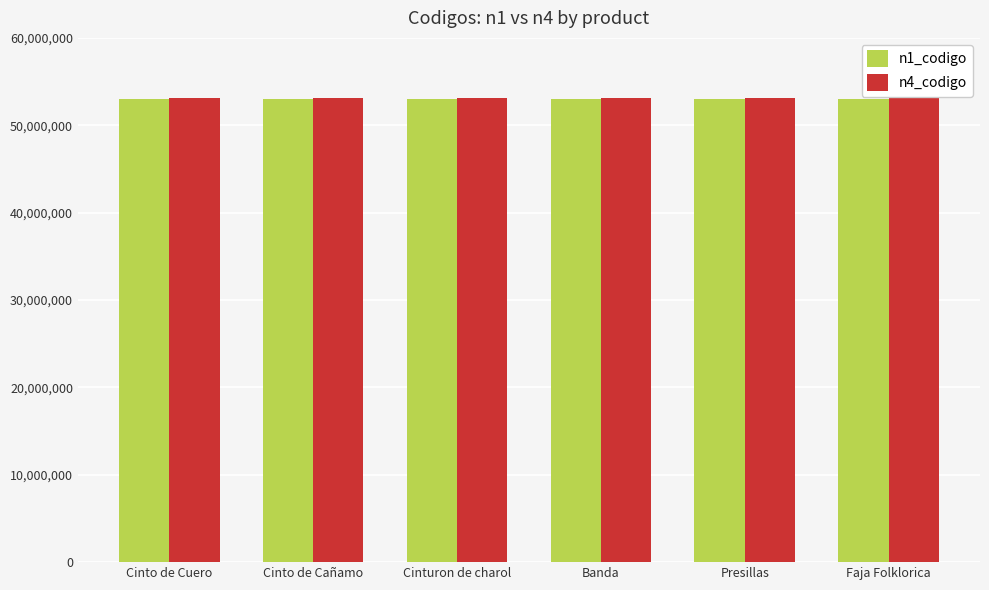

What is the lowest value of the n1_codigo series?

53000000